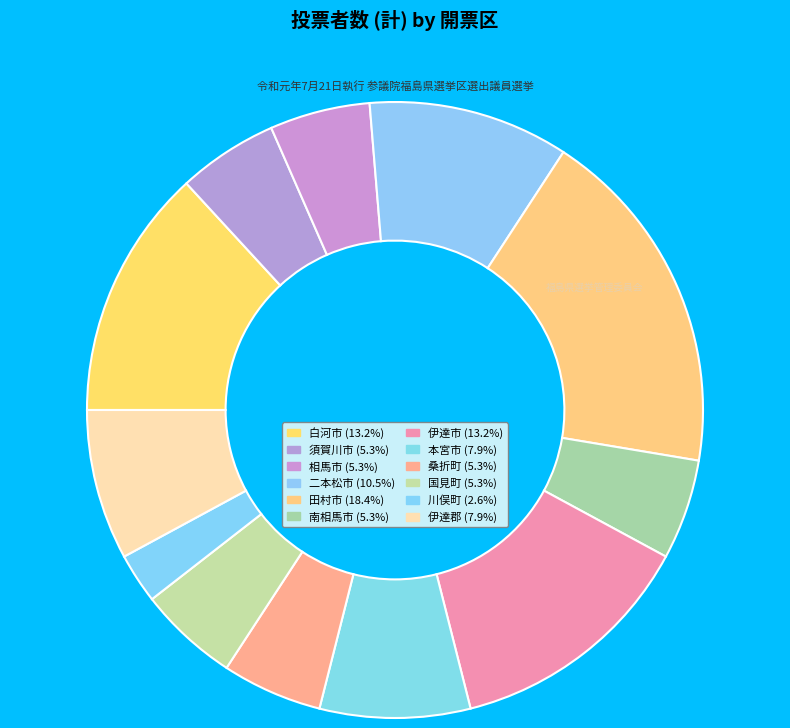

How many segments does this pie chart have?

12